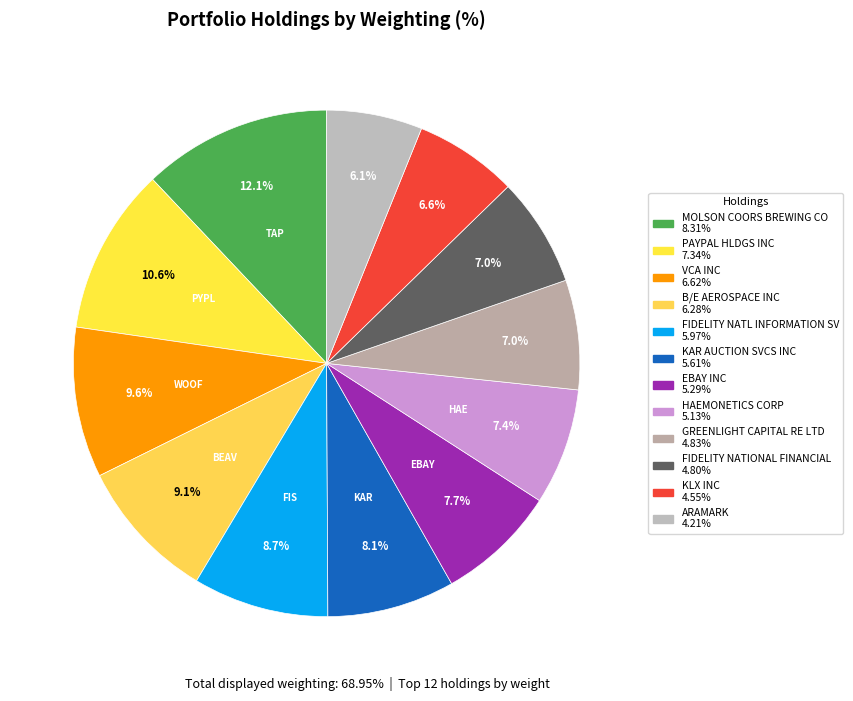

How many slices are in this pie chart?

12